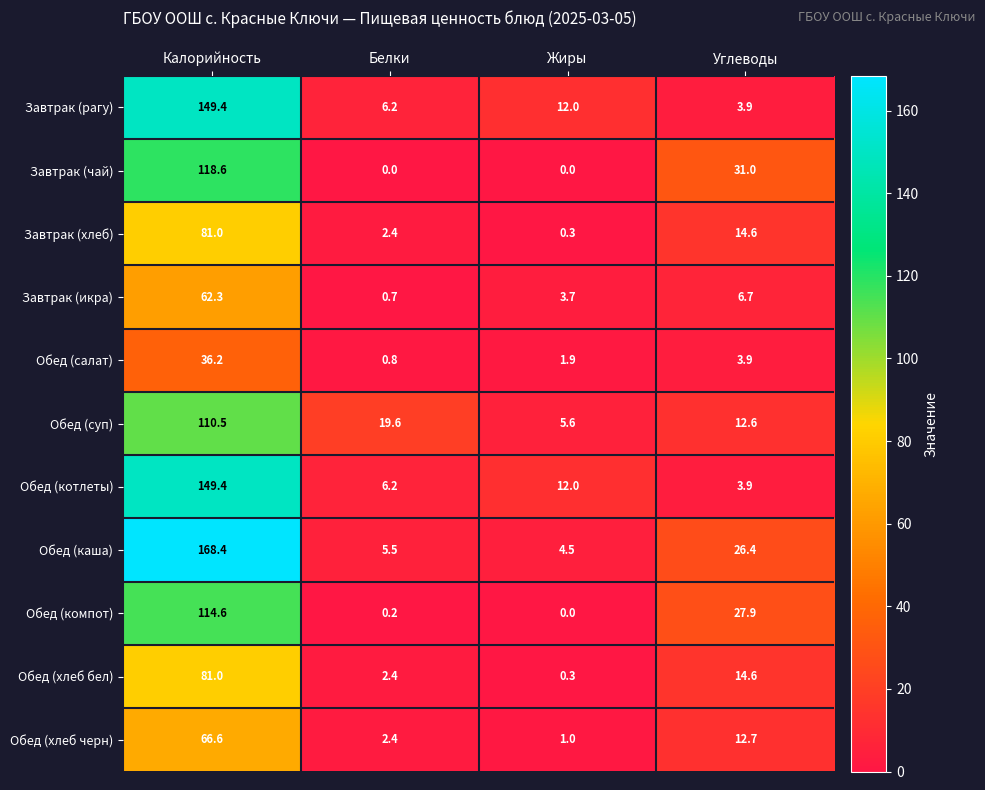

The value of Обед (салат) at Углеводы is 6.2. True or false?

False